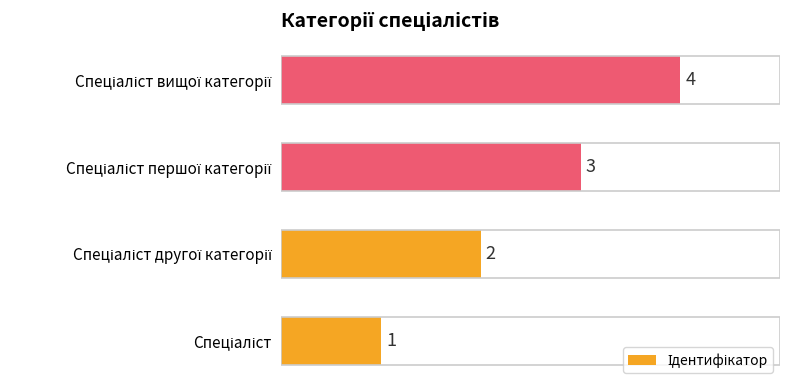

What is the maximum value shown in the chart?

4